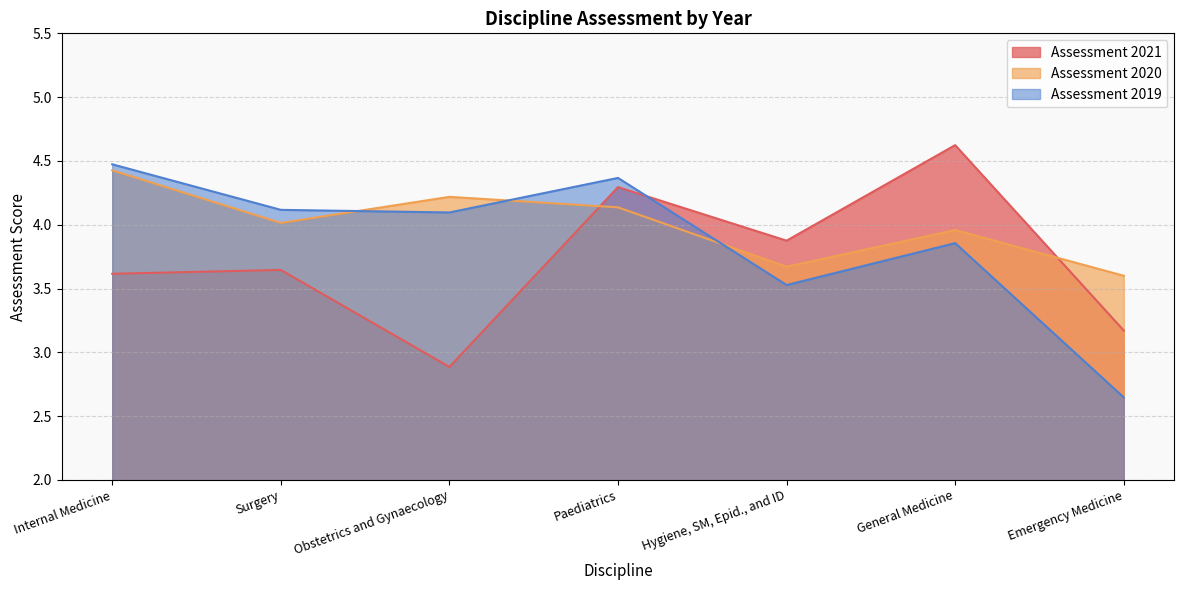

Between Internal Medicine and Surgery, which series saw the biggest shift?

Assessment 2020